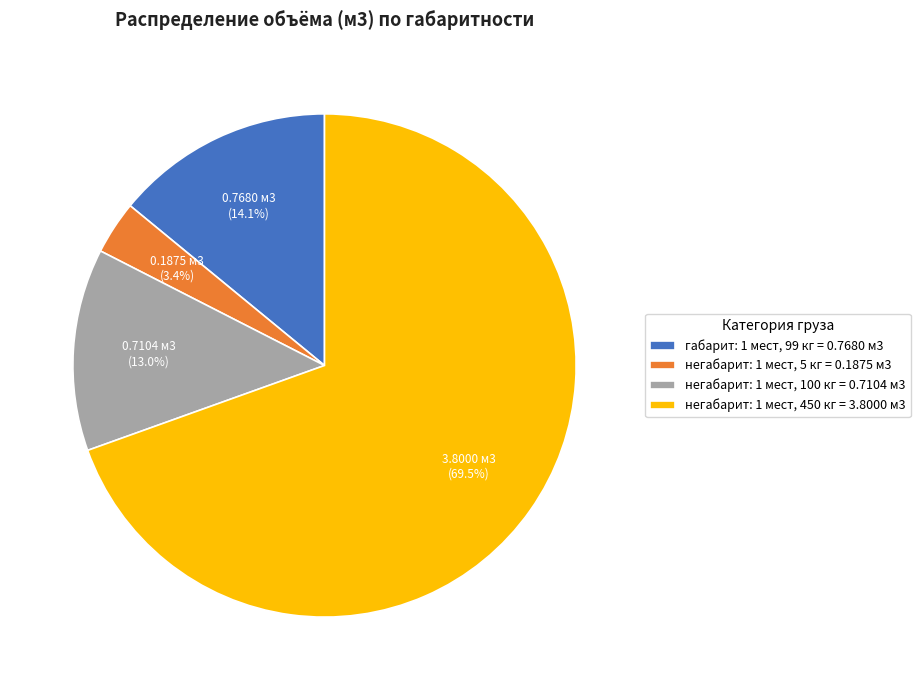

What is the majority slice?

негабарит: 1 мест, 450 кг = 3.8000 м3